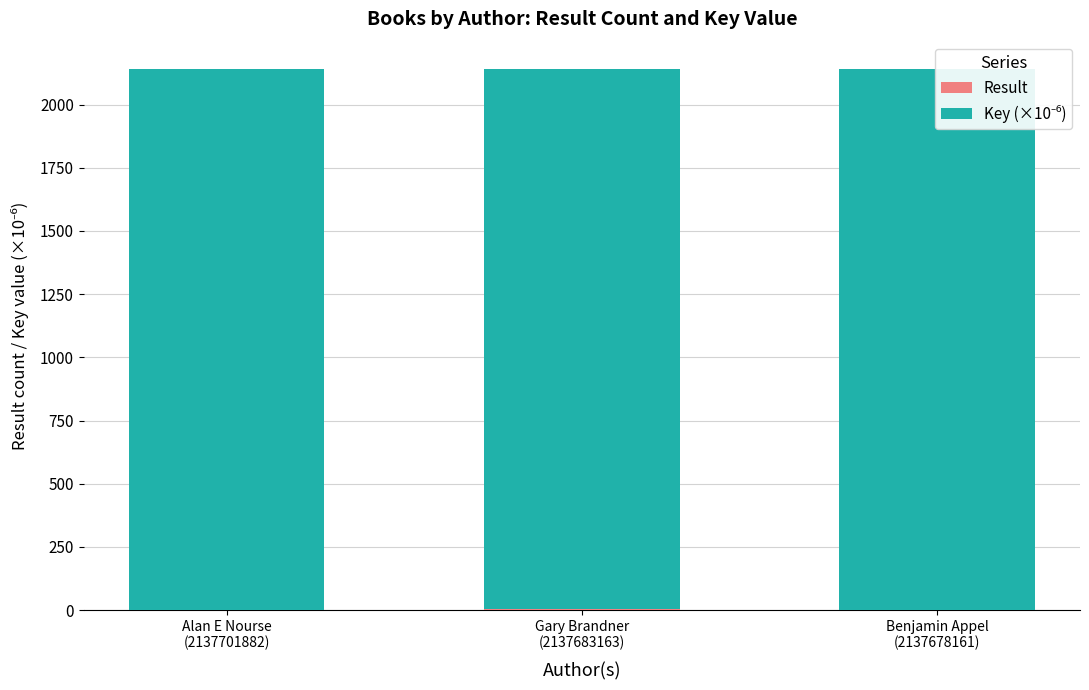

Which series has the largest range (max minus min)?

Result